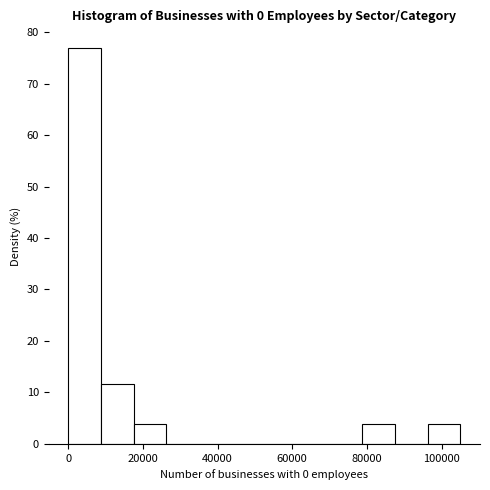

How tall is the bar that spans 18000 to 26000 on the x-axis? Neither the bar edges nor the heights are printed on the chart, so give them approximately, as read against the axes.

4